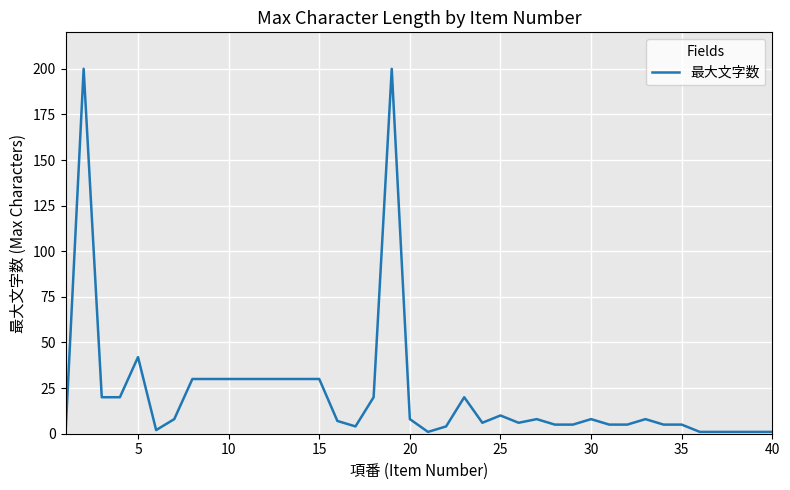

Reading right to left, extract all data points from this chart.

1	1	1	1	1	5	5	8	5	5	8	5	5	8	6	10	6	20	4	1	8	200	20	4	7	30	30	30	30	30	30	30	30	8	2	42	20	20	200	0